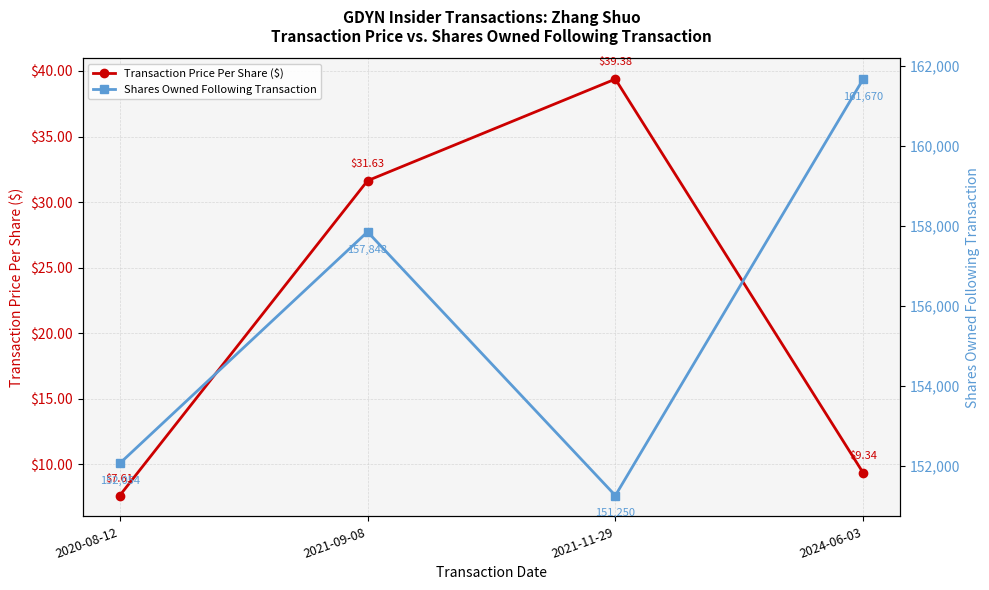

What is the label of the 2nd point from the left?

2021-09-08